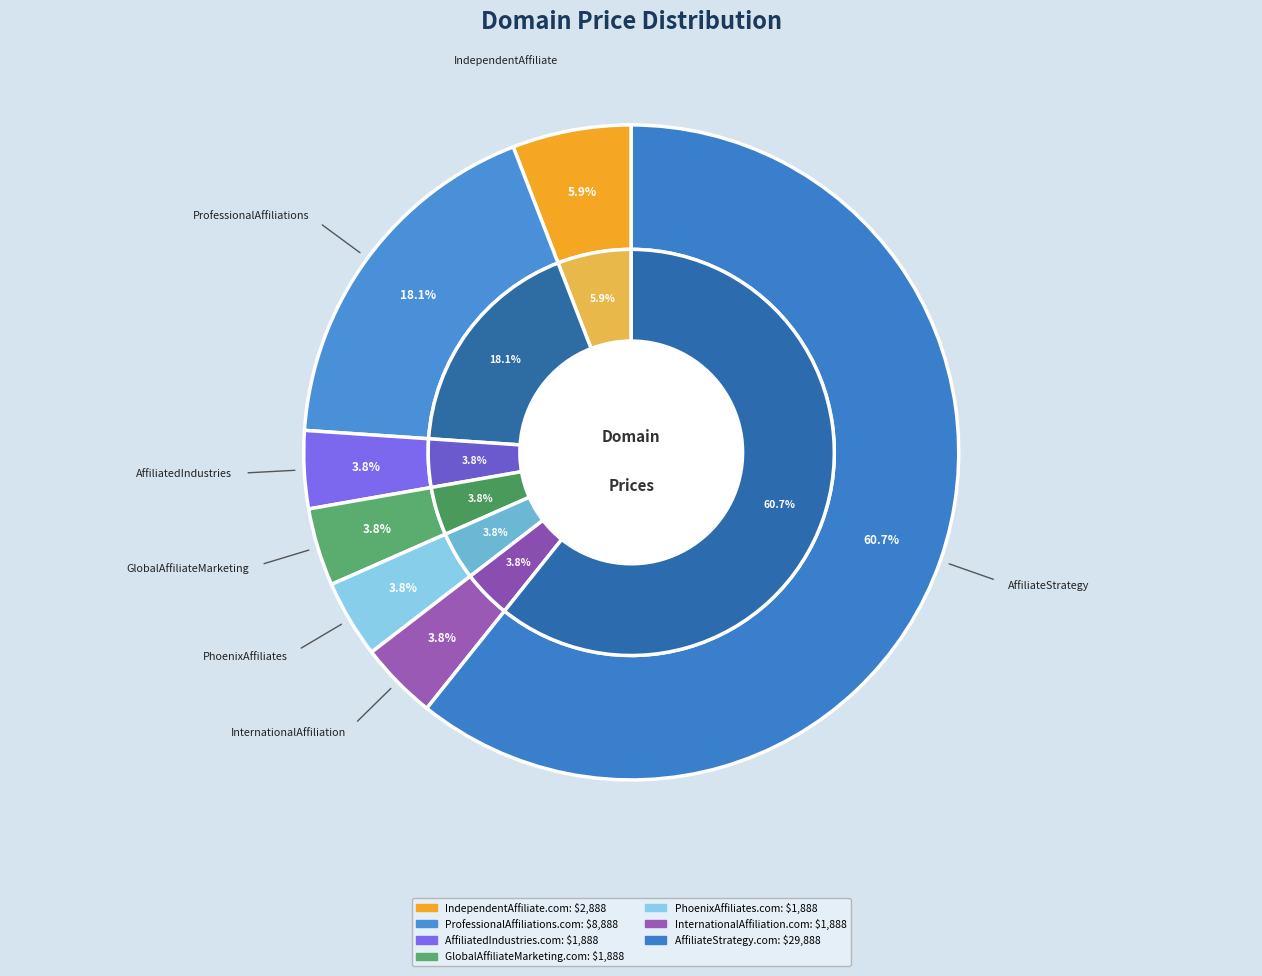

Which slice is the smallest?

AffiliatedIndustries.com